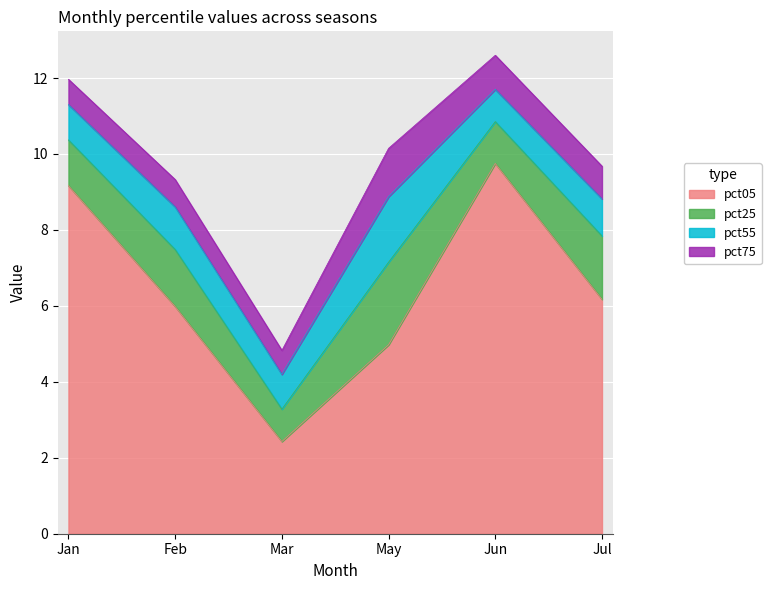

What is the difference between the maximum and minimum values in the pct75 series?

0.6